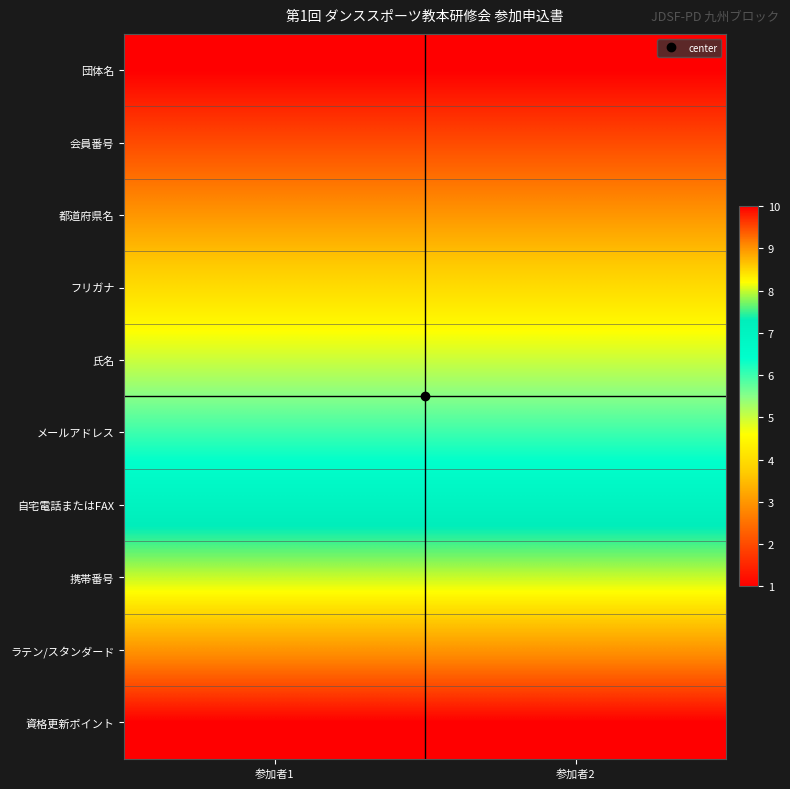

Reading right to left, list all the values displayed in this chart.

団体名: 参加者2=1	参加者1=1
会員番号: 参加者2=2	参加者1=2
都道府県名: 参加者2=3	参加者1=3
フリガナ: 参加者2=4	参加者1=4
氏名: 参加者2=5	参加者1=5
メールアドレス: 参加者2=6	参加者1=6
自宅電話またはFAX: 参加者2=7	参加者1=7
携帯番号: 参加者2=8	参加者1=8
ラテン/スタンダード: 参加者2=9	参加者1=9
資格更新ポイント: 参加者2=10	参加者1=10